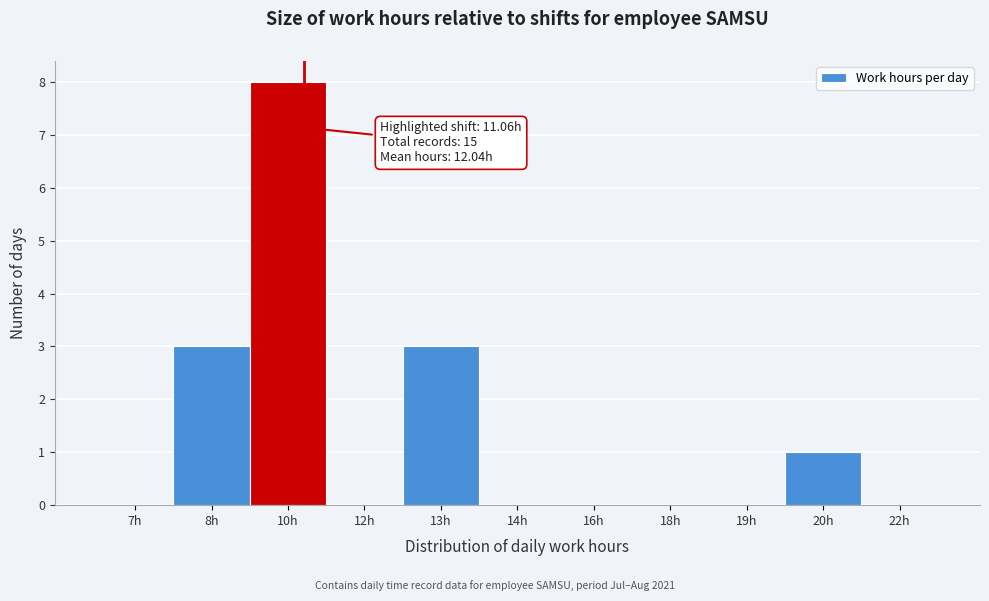

Reading right to left, extract all data points from this chart.

22h=0	20h=1	19h=0	18h=0	16h=0	14h=0	13h=3	12h=0	10h=8	8h=3	7h=0